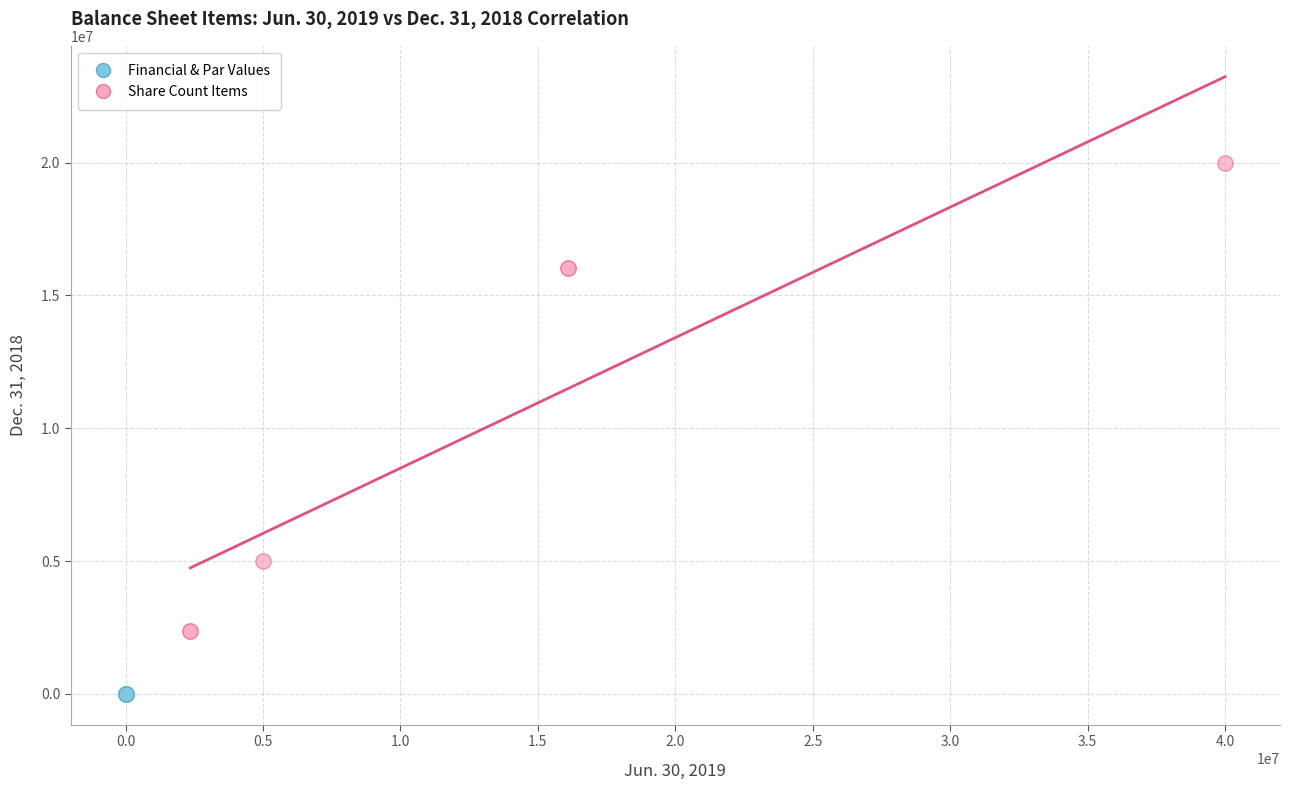

Which series reaches the maximum Y coordinate?

Share Count Items